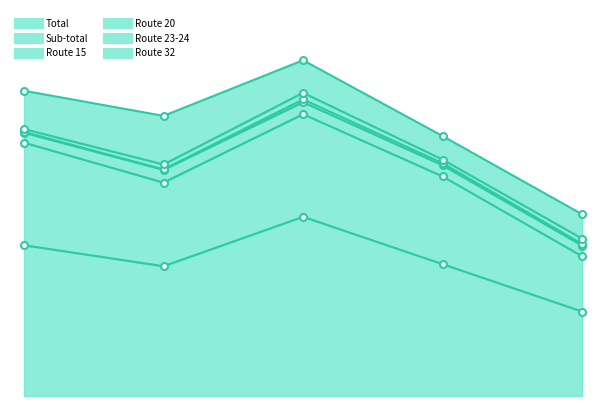

What is the difference between the second highest and second lowest values in the Route 15 series?

3